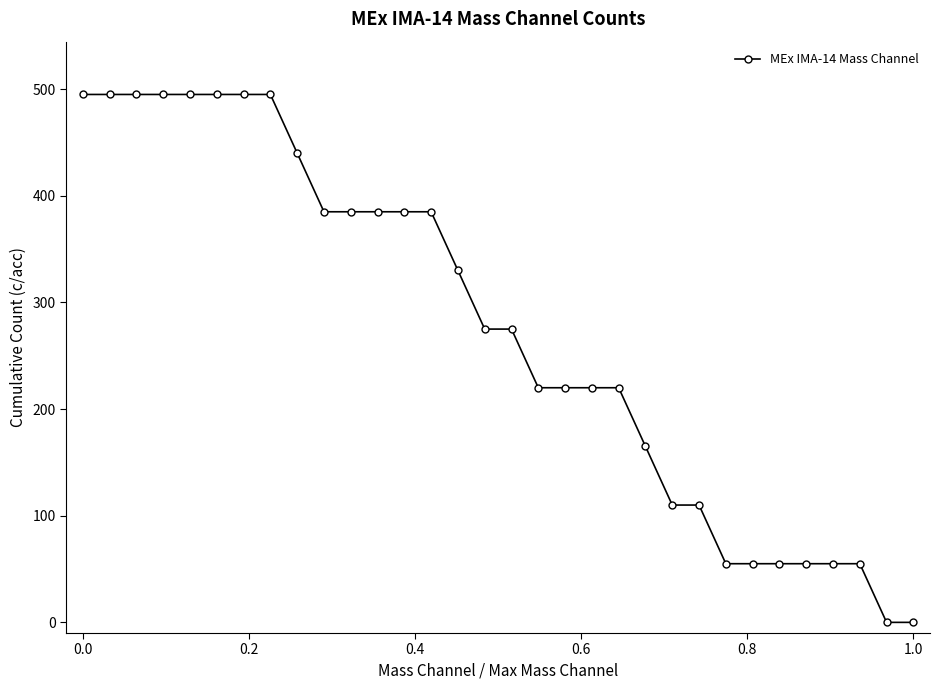

What is the value of the 27th point from the left?

55